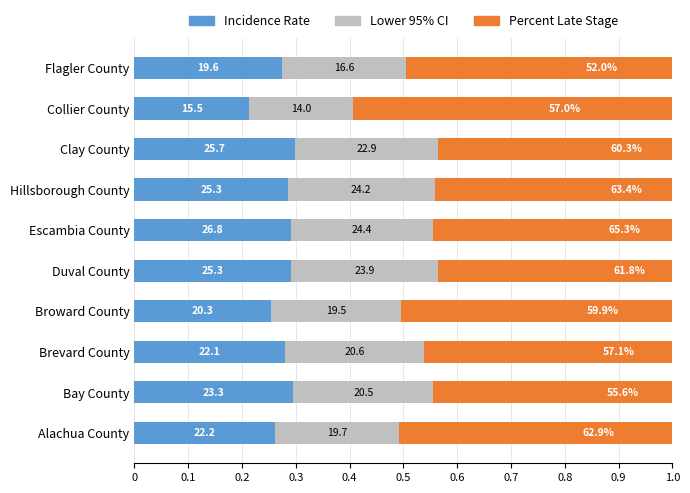

What is the value of the Lower 95% CI bar at the 3rd from the left?

0.3